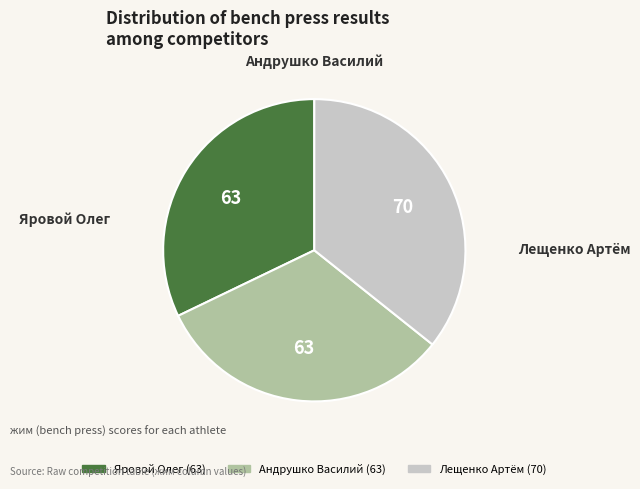

Which category has the biggest portion of the pie?

Лещенко Артём